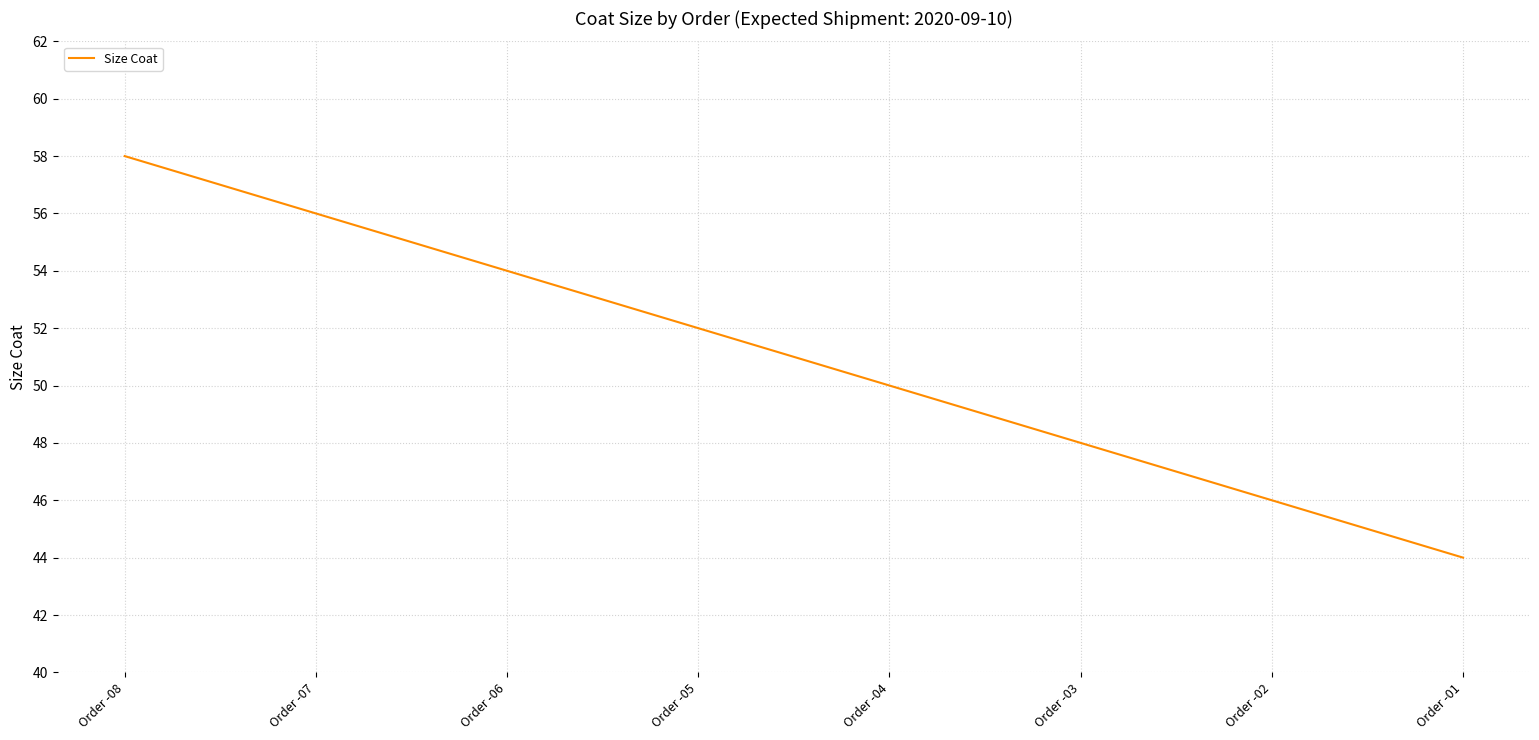

Reading right to left, what are all the values shown in this chart?

44	46	48	50	52	54	56	58